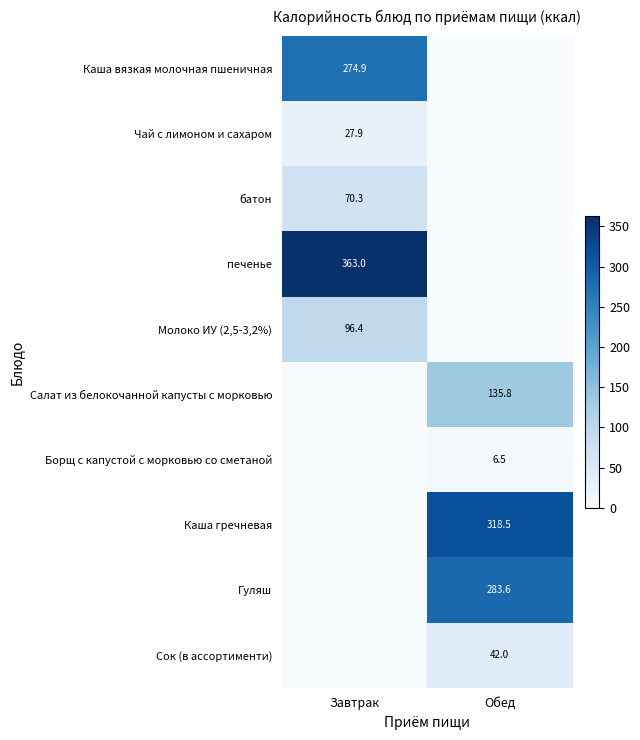

The печенье series shows 117.3 at Завтрак. True or false?

False